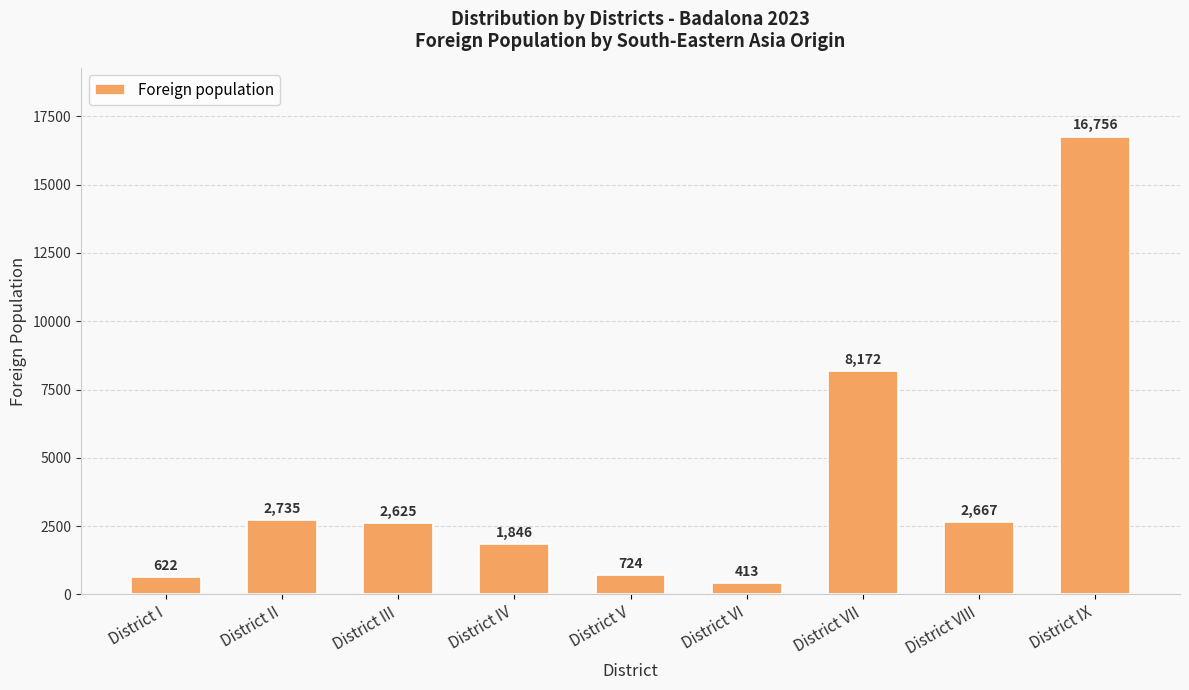

What is the difference between the maximum and minimum values?

16343